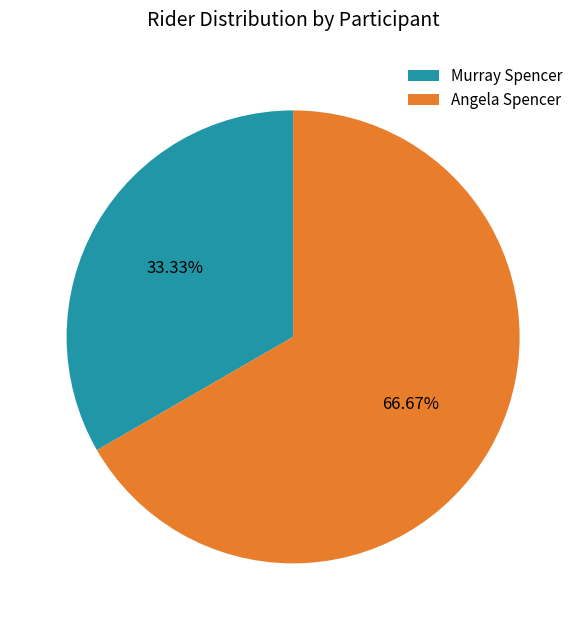

Rank the categories by value from highest to lowest.

Angela Spencer, Murray Spencer